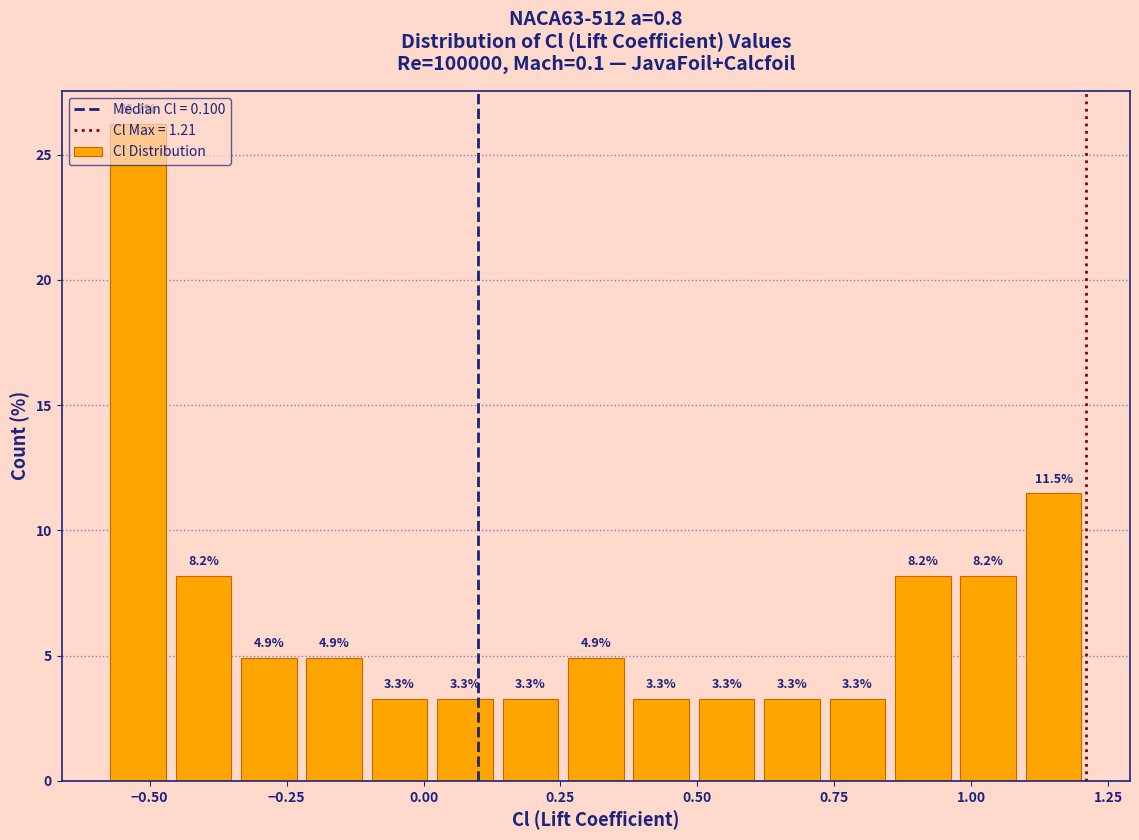

Around what value on the x-axis is the tallest bar? Give the approximate position of its centre, as read against the axis.

-0.50